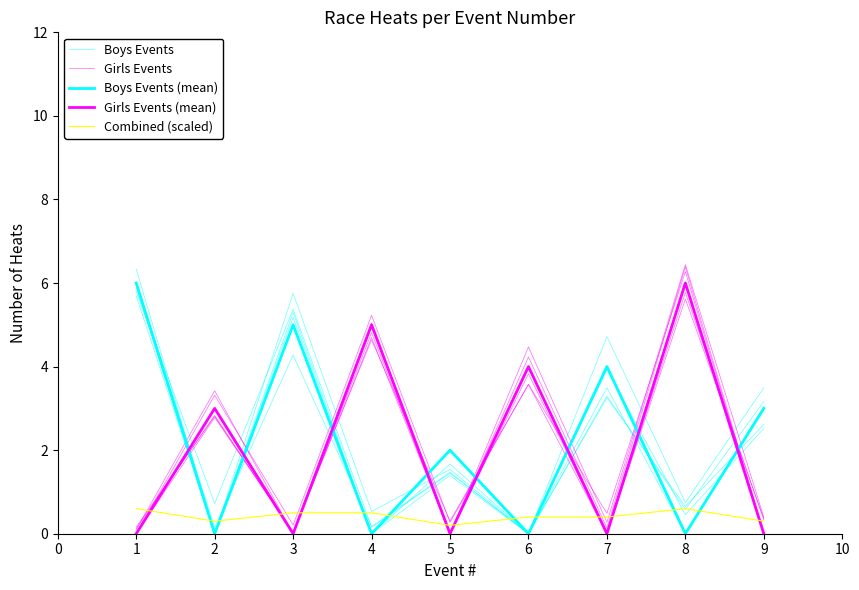

Is the value of Combined (scaled) at 7 greater than the value of Boys Events at 5?

No